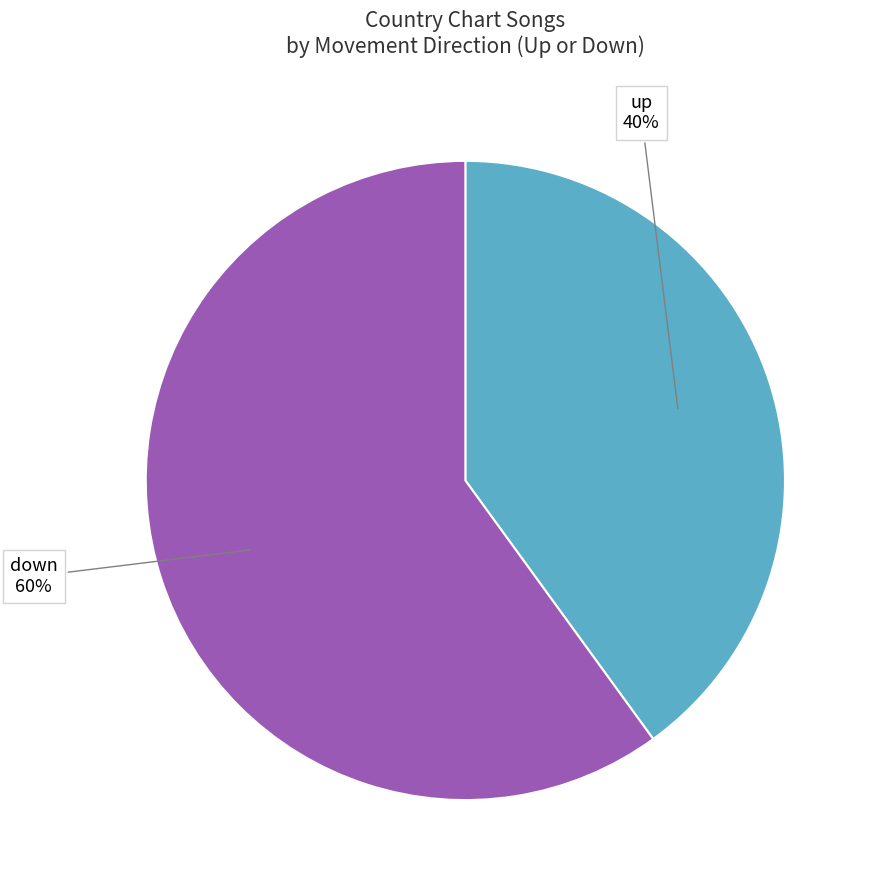

Which category has the smallest portion of the pie?

up